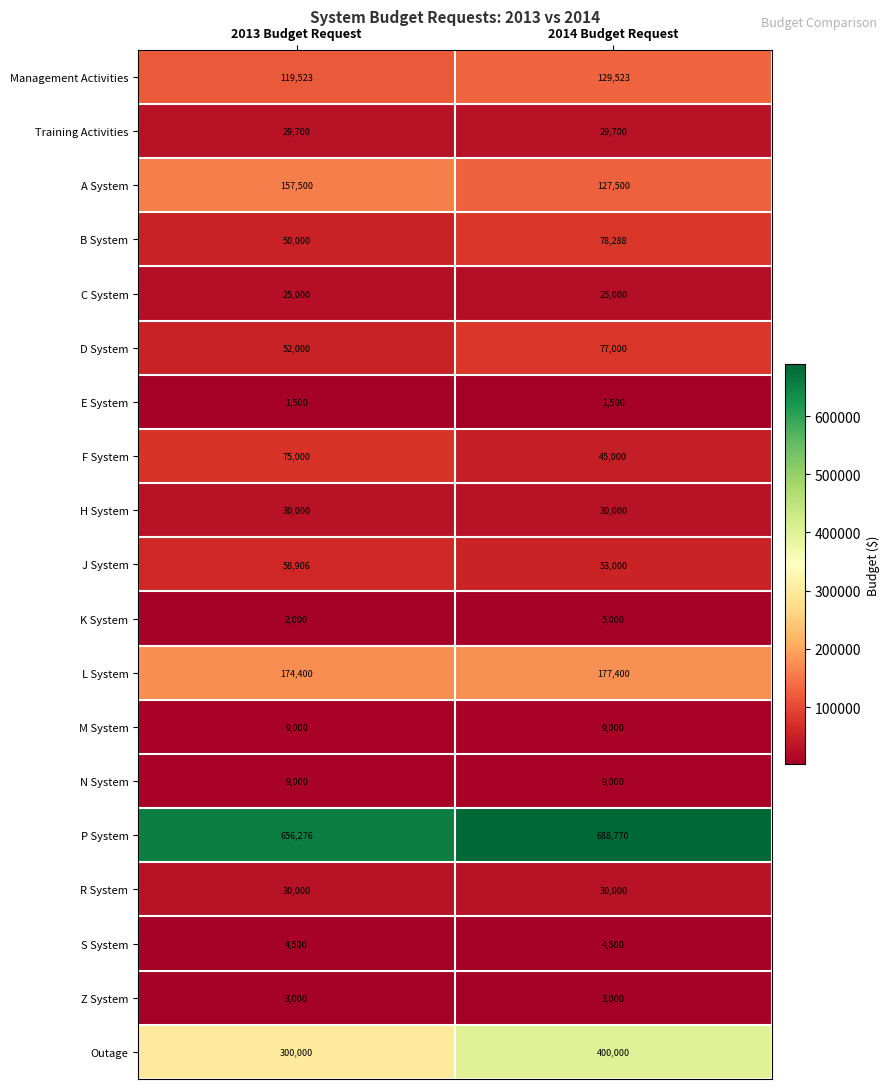

What is the difference between the B System values at 2014 Budget Request and 2013 Budget Request?

28288